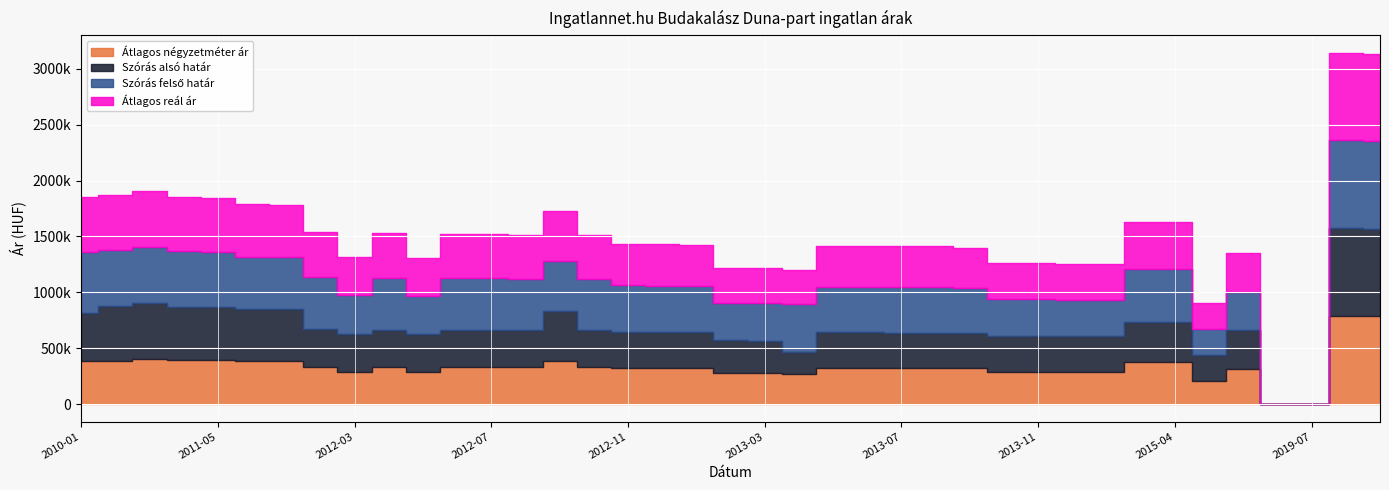

What is the highest value of the Átlagos négyzetméter ár series?

789473